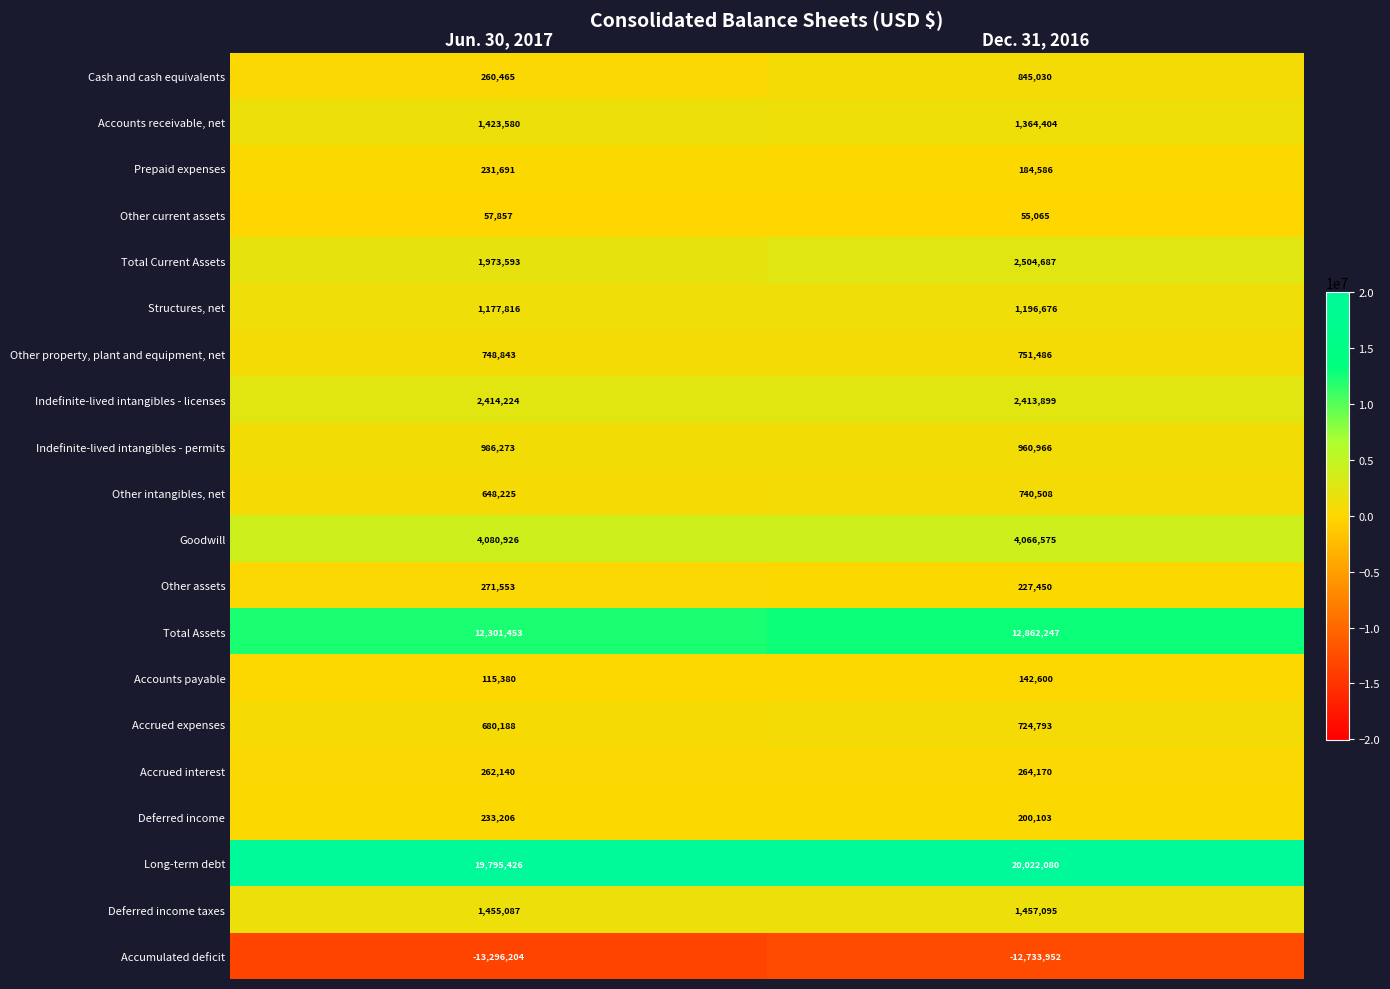

True or false: Deferred income taxes has a value of 634961 at Jun. 30, 2017.

False